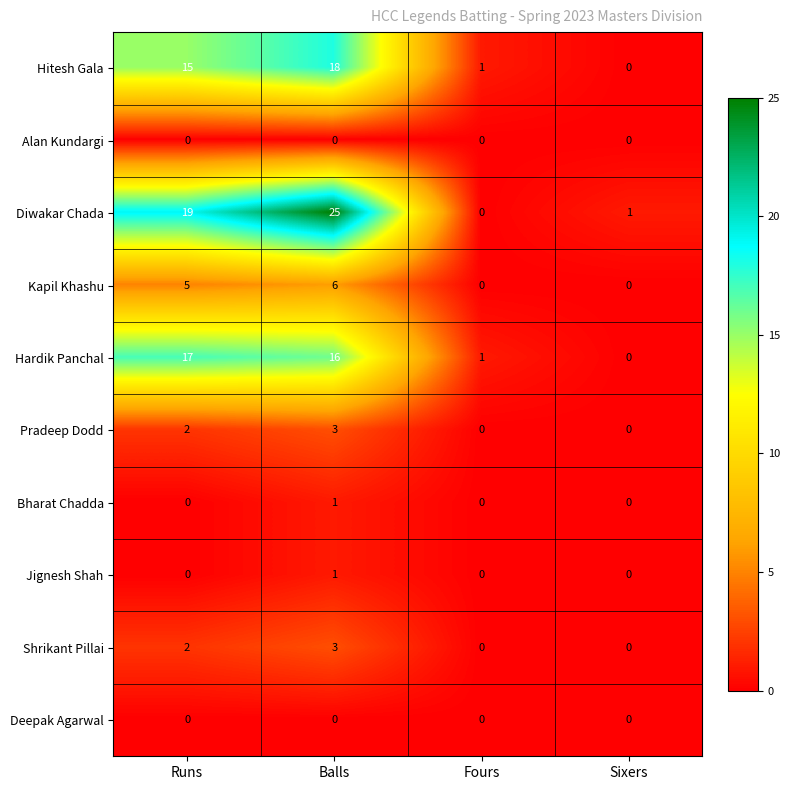

What is the sum of all Hardik Panchal values?

34